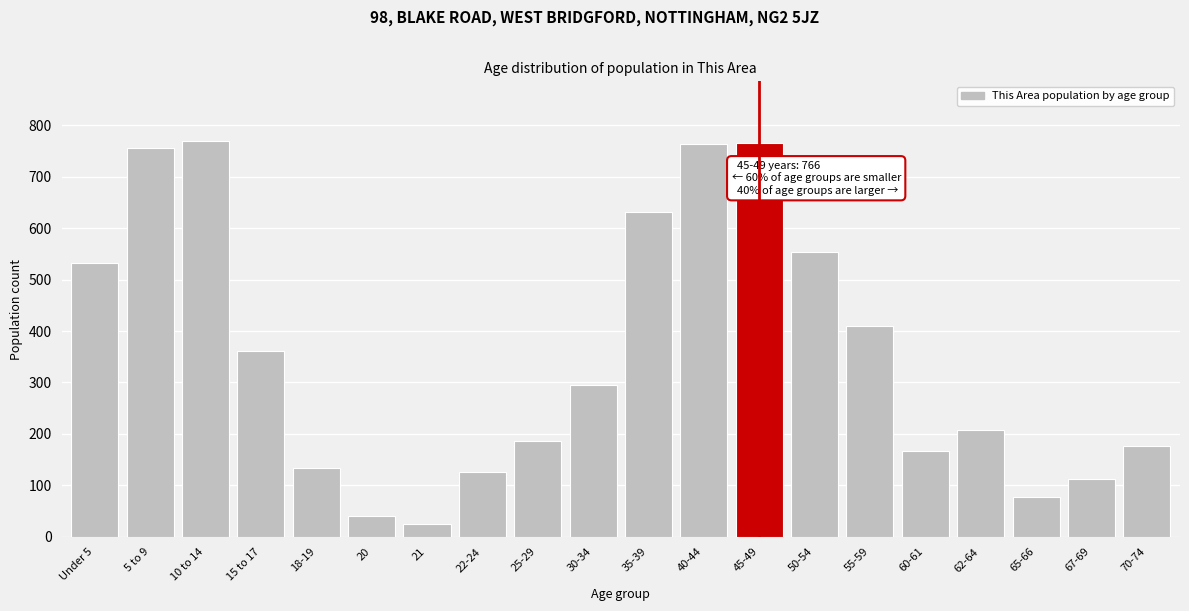

The value at 18-19 is 133. True or false?

True